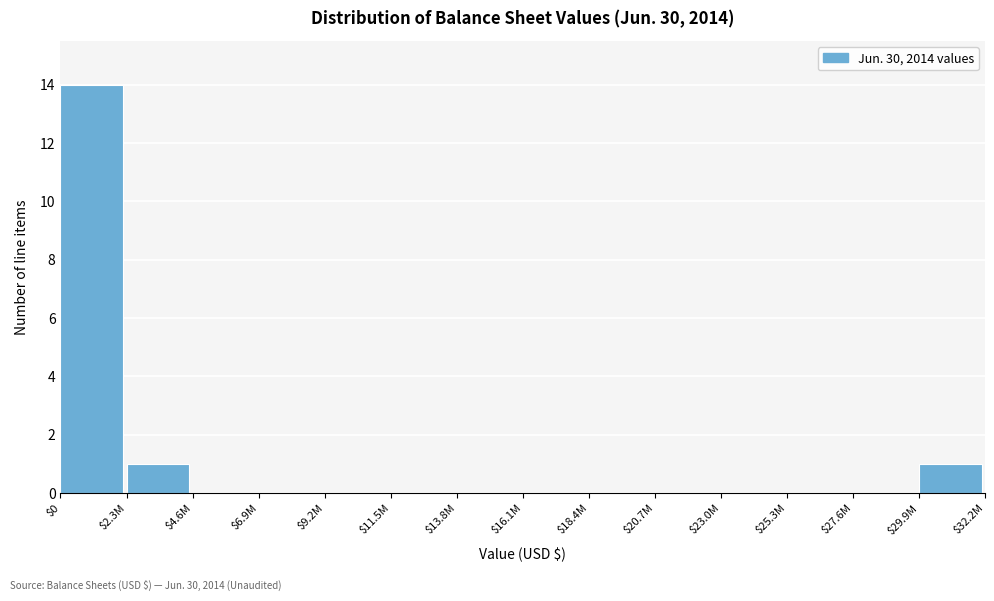

The chart shows a value of 0 at $6.9M. True or false?

True